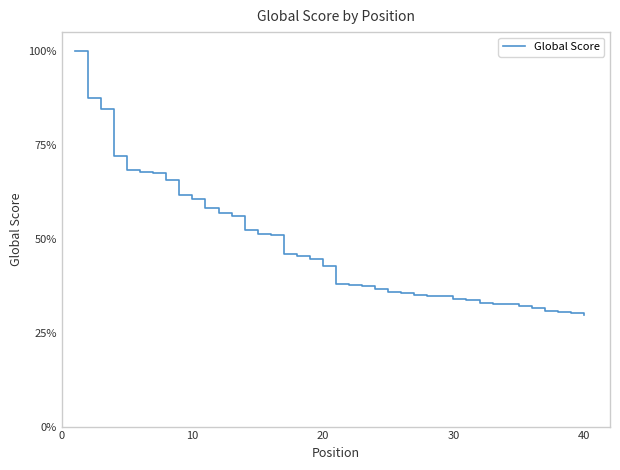

Reading left to right, transcribe all the data shown in this chart.

1.0	0.9	0.8	0.7	0.7	0.7	0.7	0.7	0.6	0.6	0.6	0.6	0.6	0.5	0.5	0.5	0.5	0.5	0.4	0.4	0.4	0.4	0.4	0.4	0.4	0.4	0.3	0.3	0.3	0.3	0.3	0.3	0.3	0.3	0.3	0.3	0.3	0.3	0.3	0.3